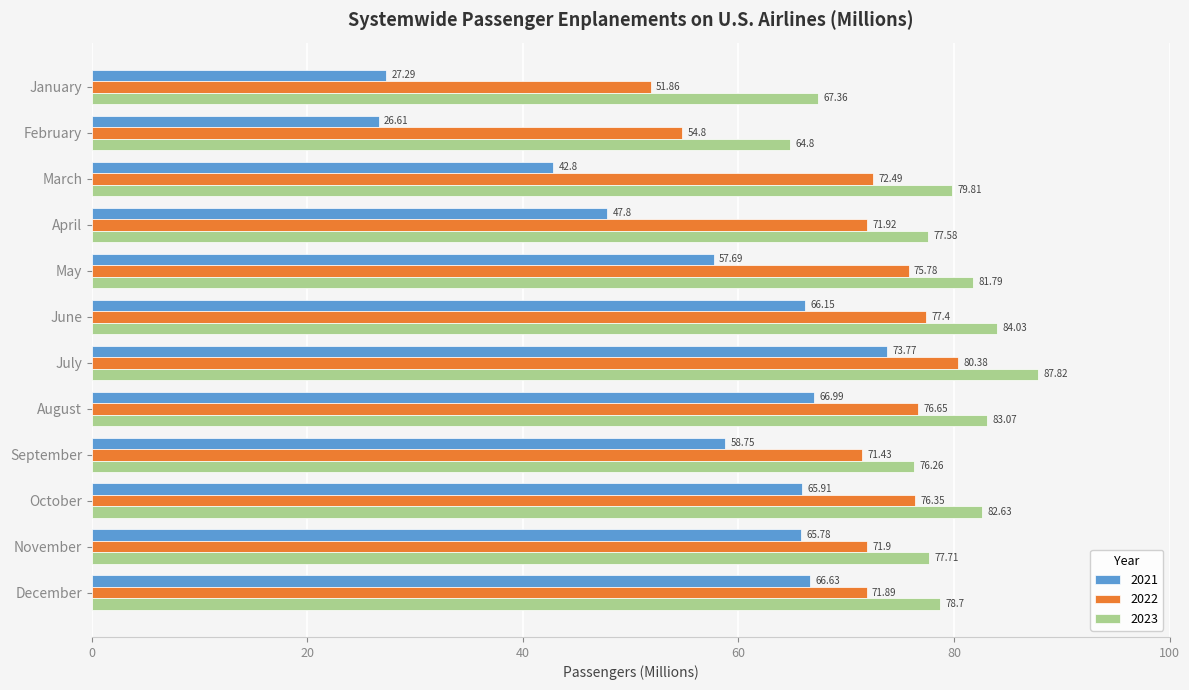

Is the value of 2023 at July greater than the value of 2021 at September?

Yes